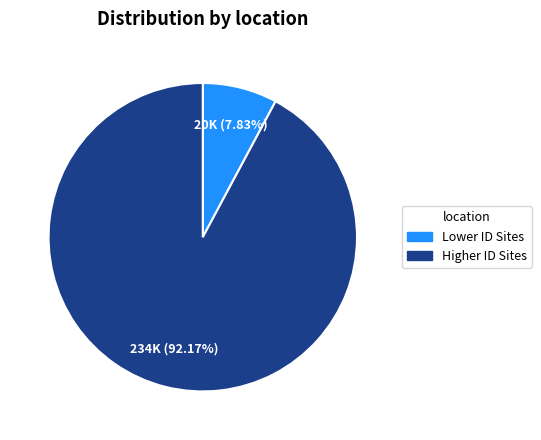

Rank the categories by value from highest to lowest.

Higher ID Sites, Lower ID Sites